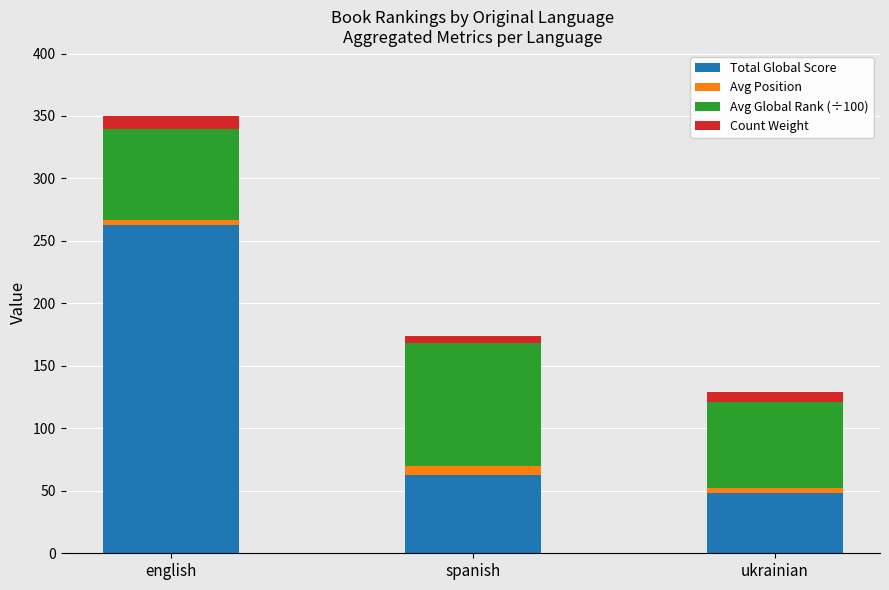

Is it true that Total Global Score equals 14.4 at ukrainian?

False